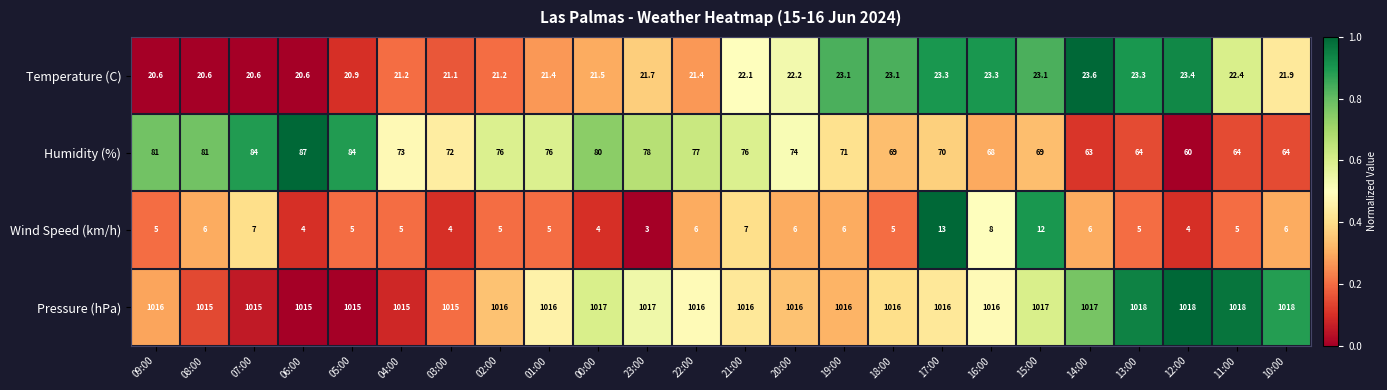

What is the approximate value of Humidity (%) at 17:00?

70.0